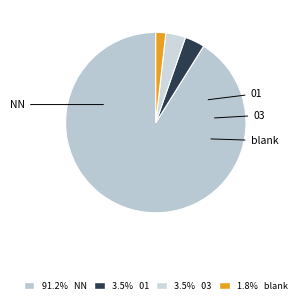

Is there any slice that represents more than half of the pie?

Yes